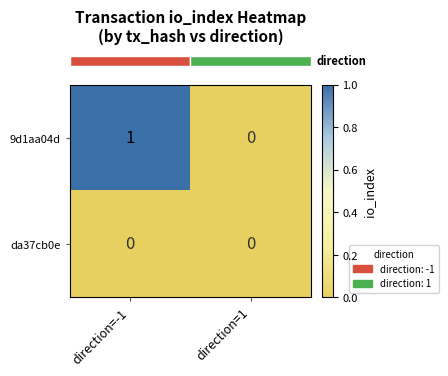

Is it true that 9d1aa04d equals 0 at direction=1?

True